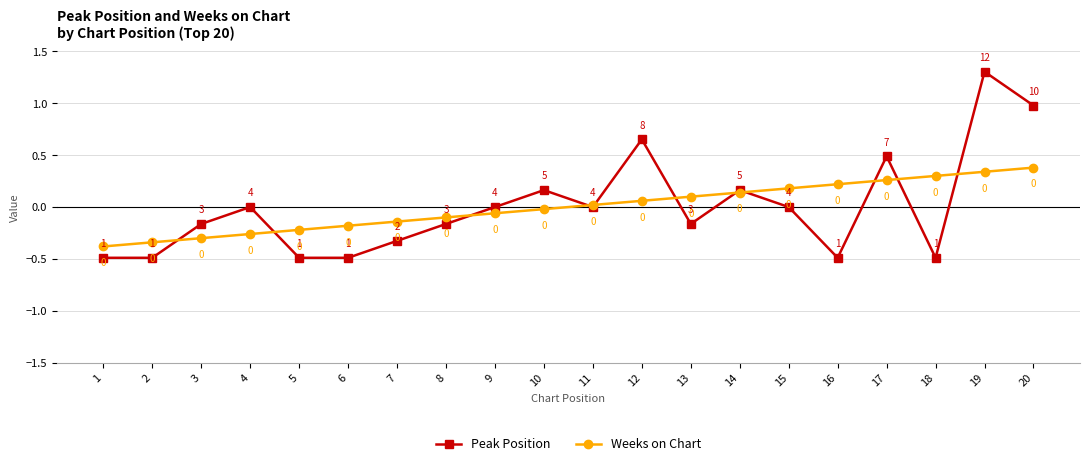

List the series in order of their peak value, lowest first.

Weeks on Chart, Peak Position